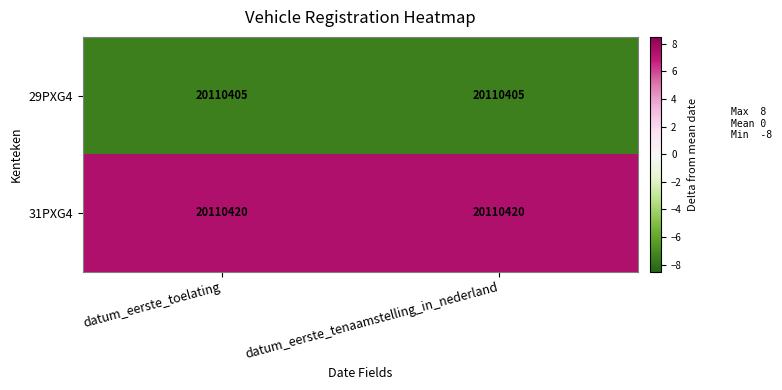

Which series has the largest range (max minus min)?

29PXG4